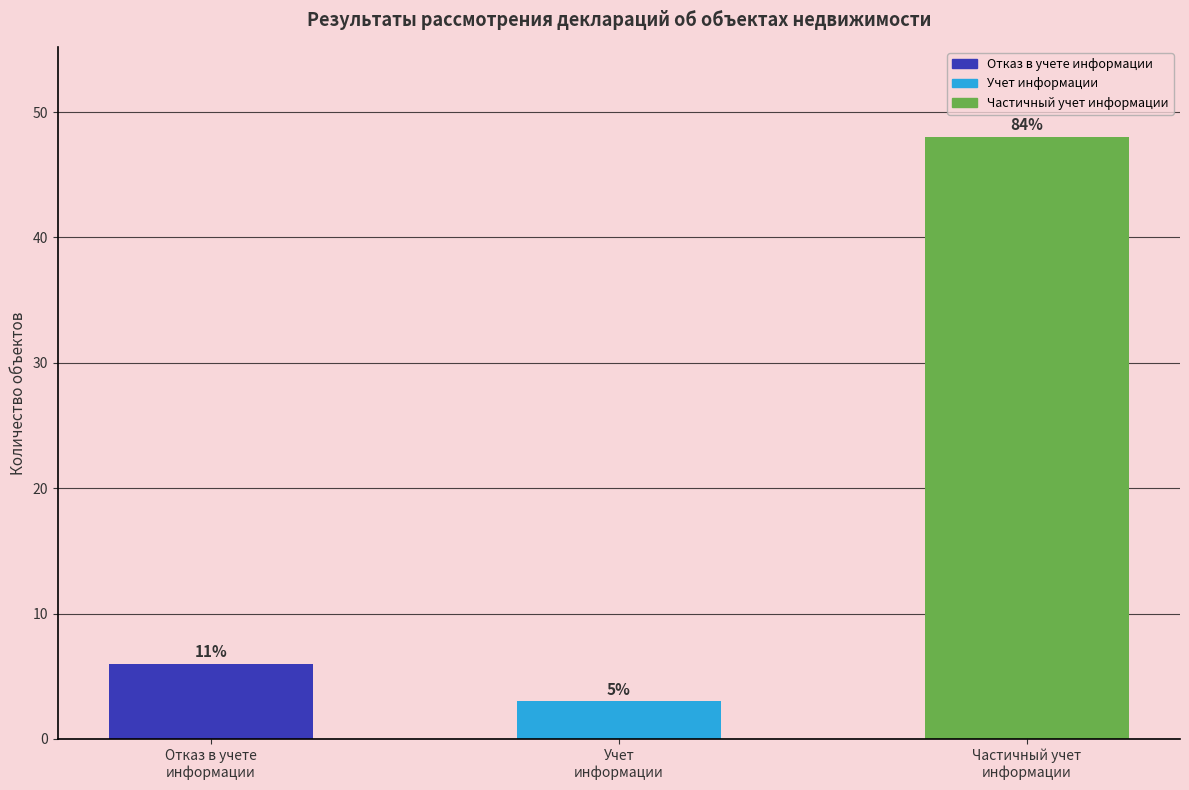

Does the chart contain any negative values?

No